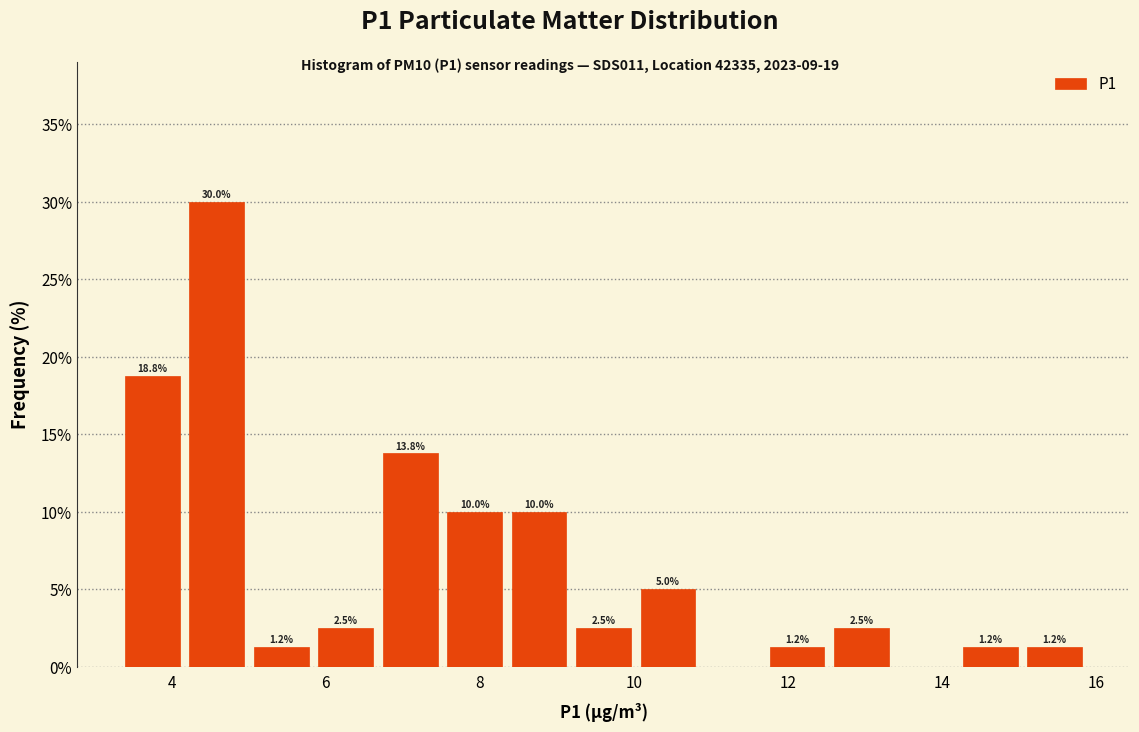

Over which range of the x-axis is the bar tallest?

4.2 to 5.0